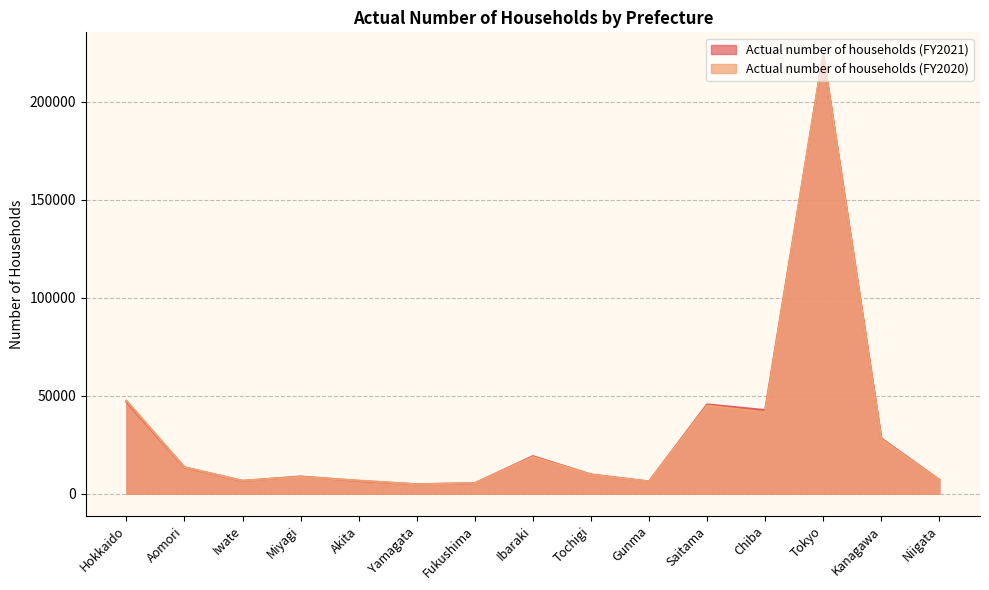

What position from the right is Ibaraki?

8